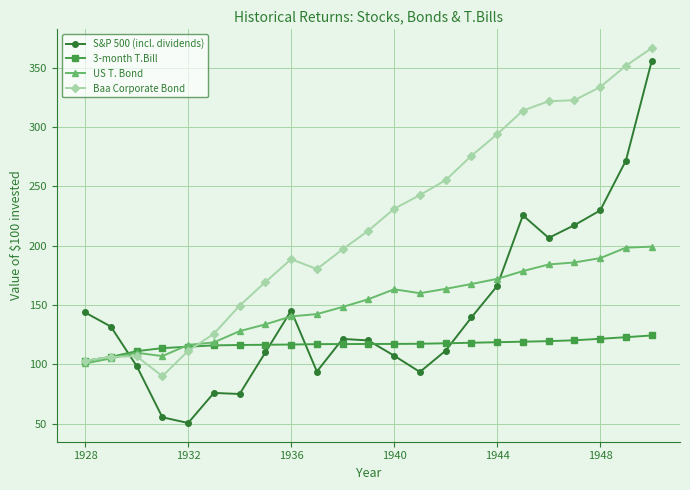

Which series has the largest total across all categories?

Baa Corporate Bond